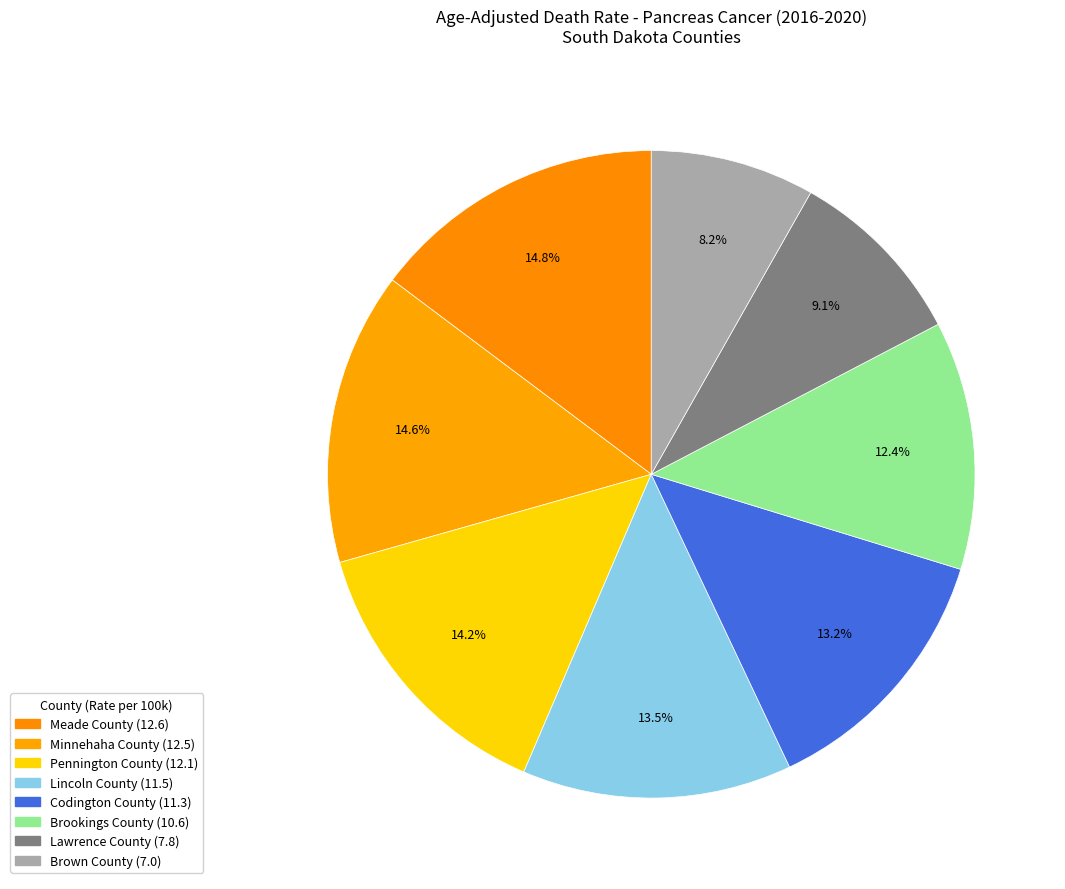

Rank the categories by value from lowest to highest.

Brown County, Lawrence County, Brookings County, Codington County, Lincoln County, Pennington County, Minnehaha County, Meade County